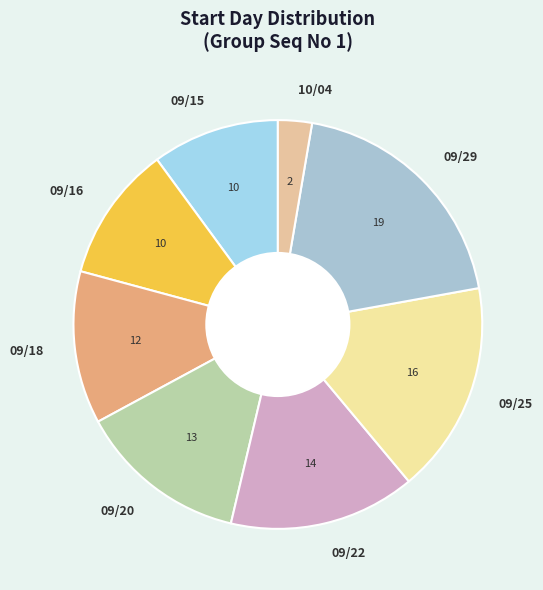

Count the number of slices in the pie.

8